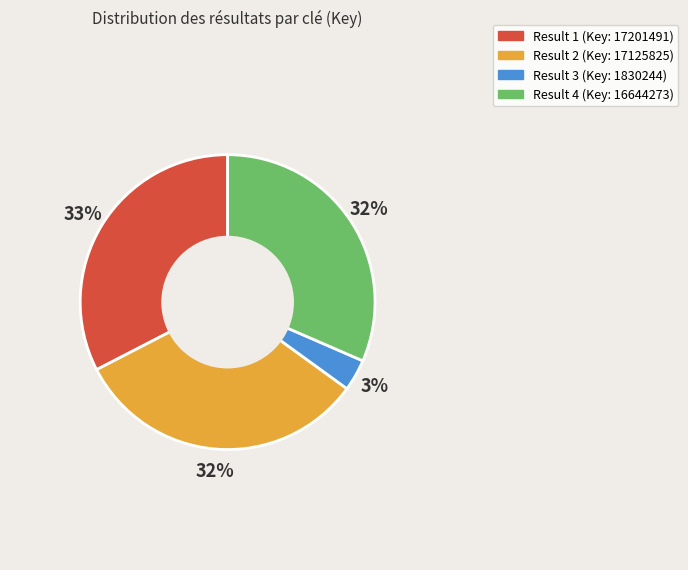

How many segments does this pie chart have?

4